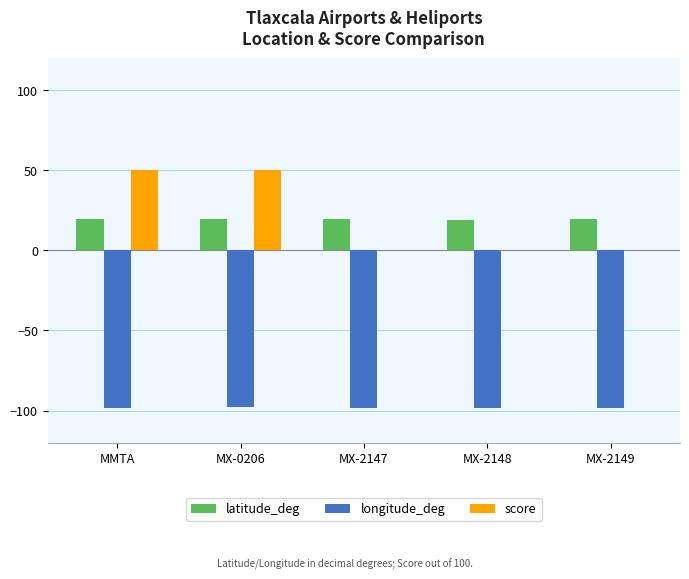

What is the sum of all score values?

100.0